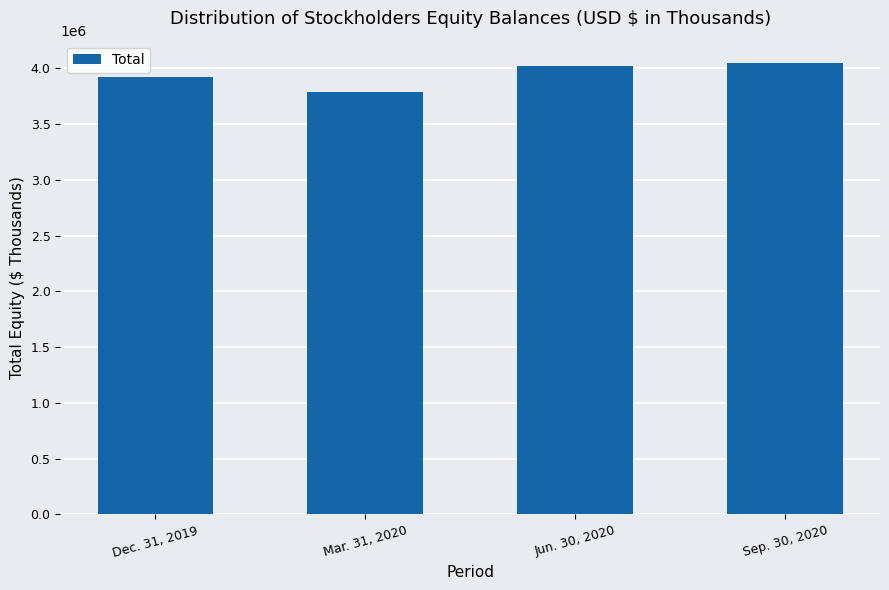

List the labels in order of value, largest first.

Sep. 30, 2020, Jun. 30, 2020, Dec. 31, 2019, Mar. 31, 2020